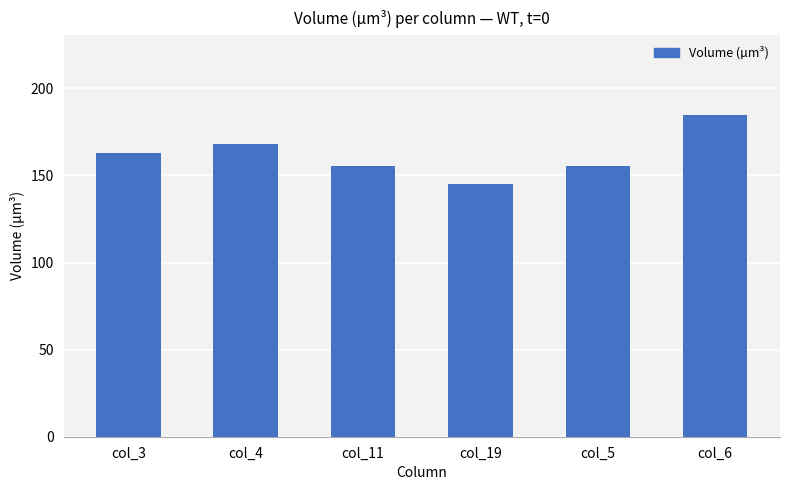

What is the ratio of the value at col_3 to the value at col_5?

1.0